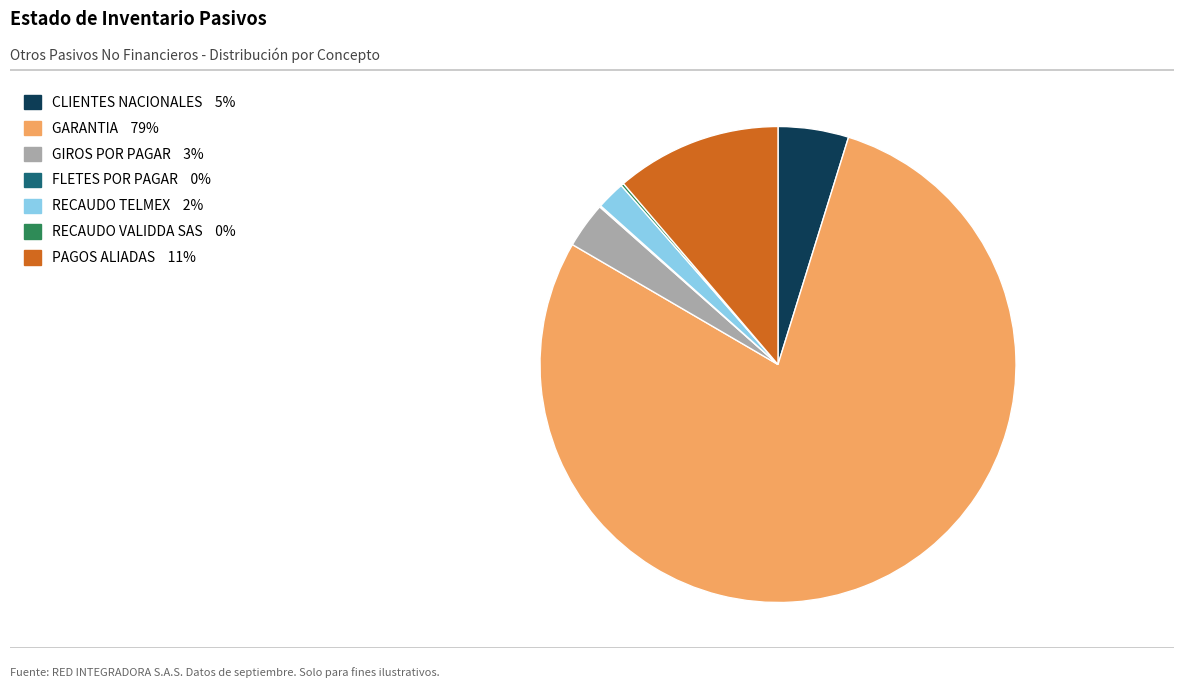

Does GARANTIA 79% account for over 50% of the chart?

Yes